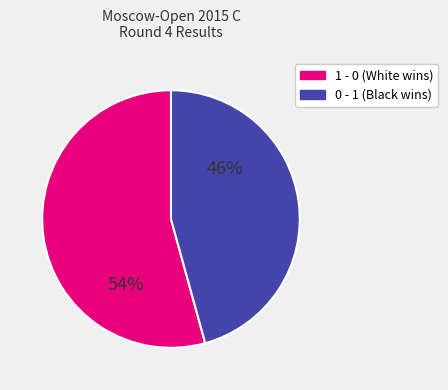

To the nearest percent, what is the average slice percentage?

50%